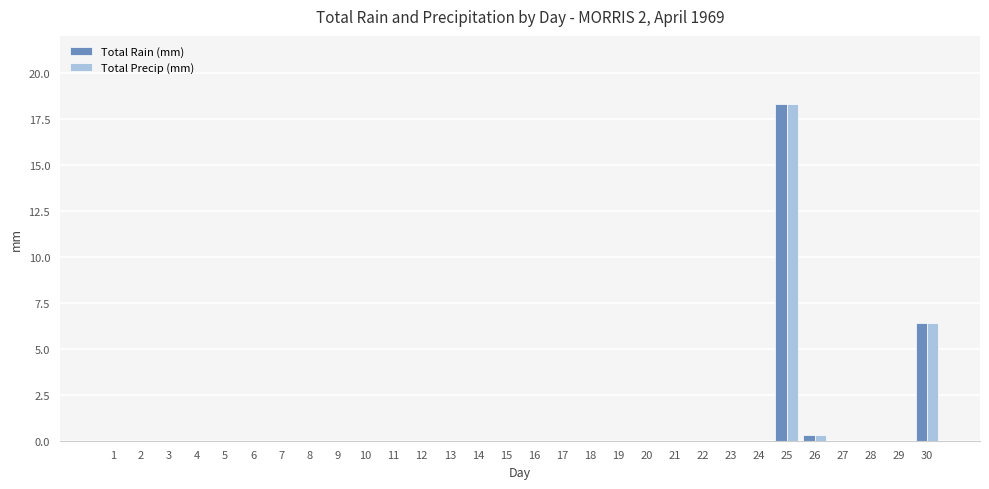

The Total Precip (mm) series shows 0.0 at 8. True or false?

True